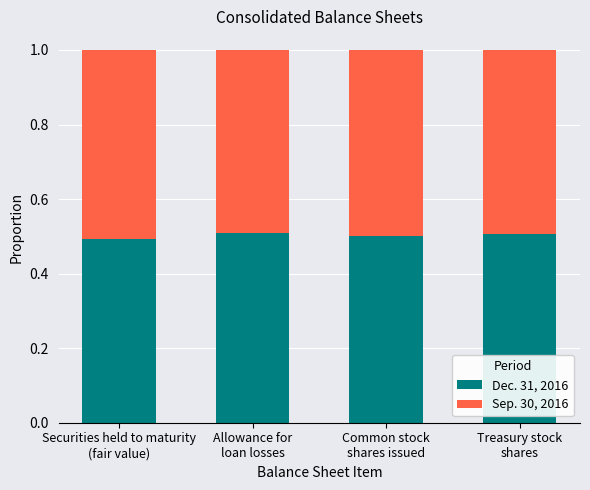

What is the minimum value for Dec. 31, 2016?

0.5